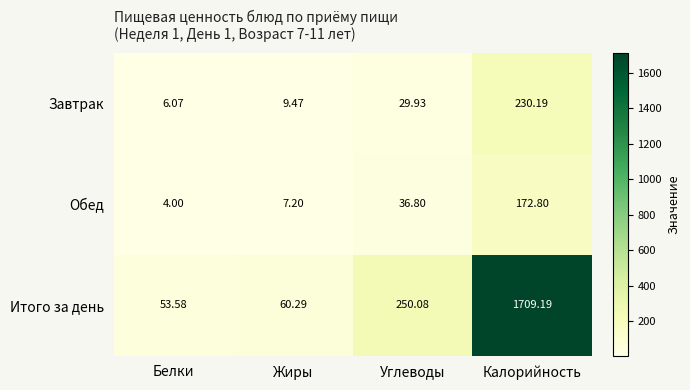

At Углеводы, list the series in order from largest to smallest.

Итого за день, Обед, Завтрак